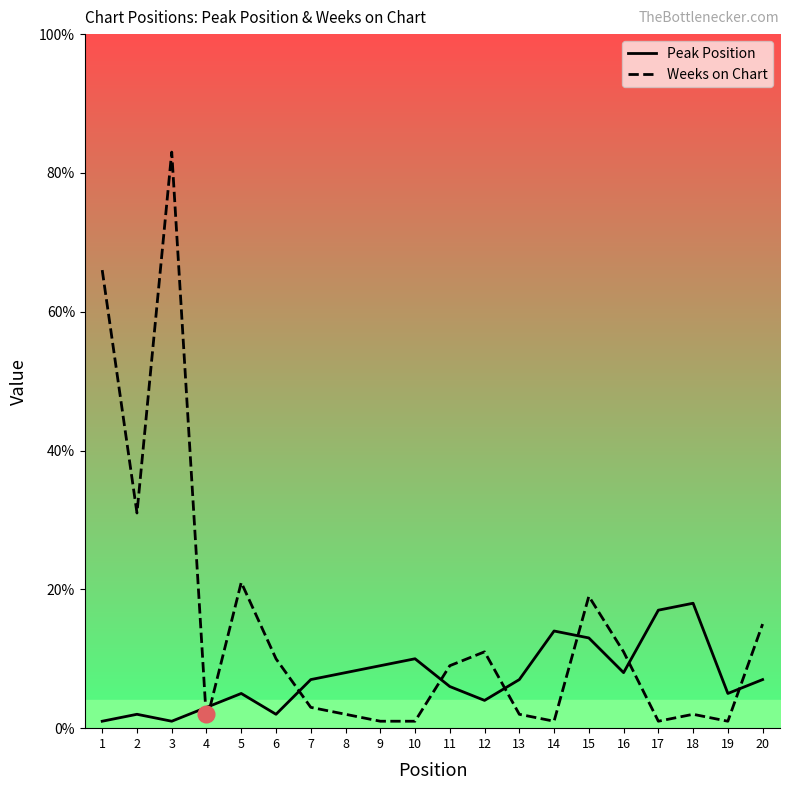

What is the minimum value for Weeks on Chart?

1